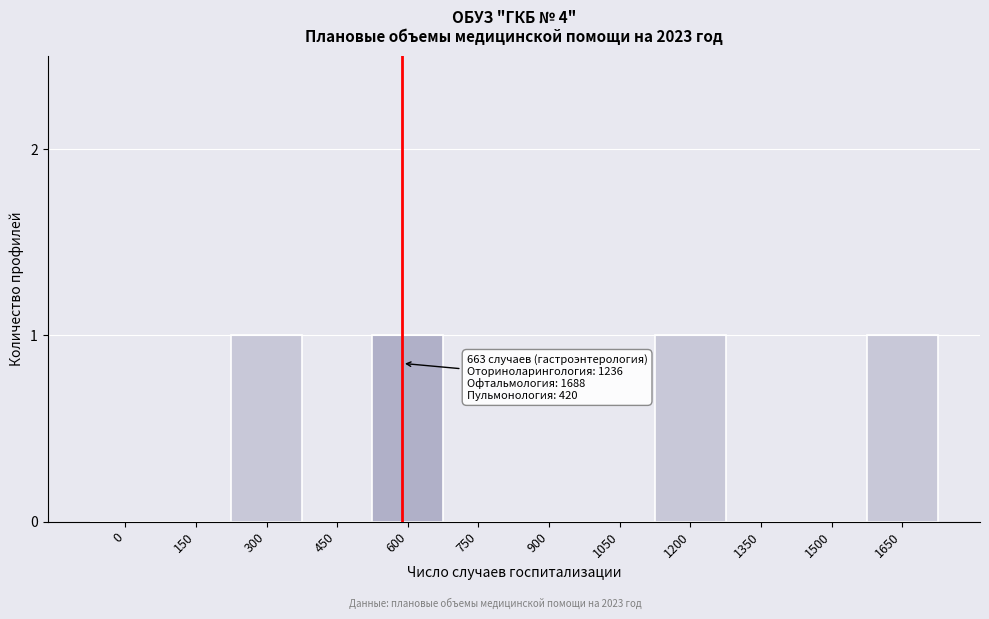

Reading left to right, list all the values displayed in this chart.

0=0	150=0	300=1	450=0	600=1	750=0	900=0	1050=0	1200=1	1350=0	1500=0	1650=1